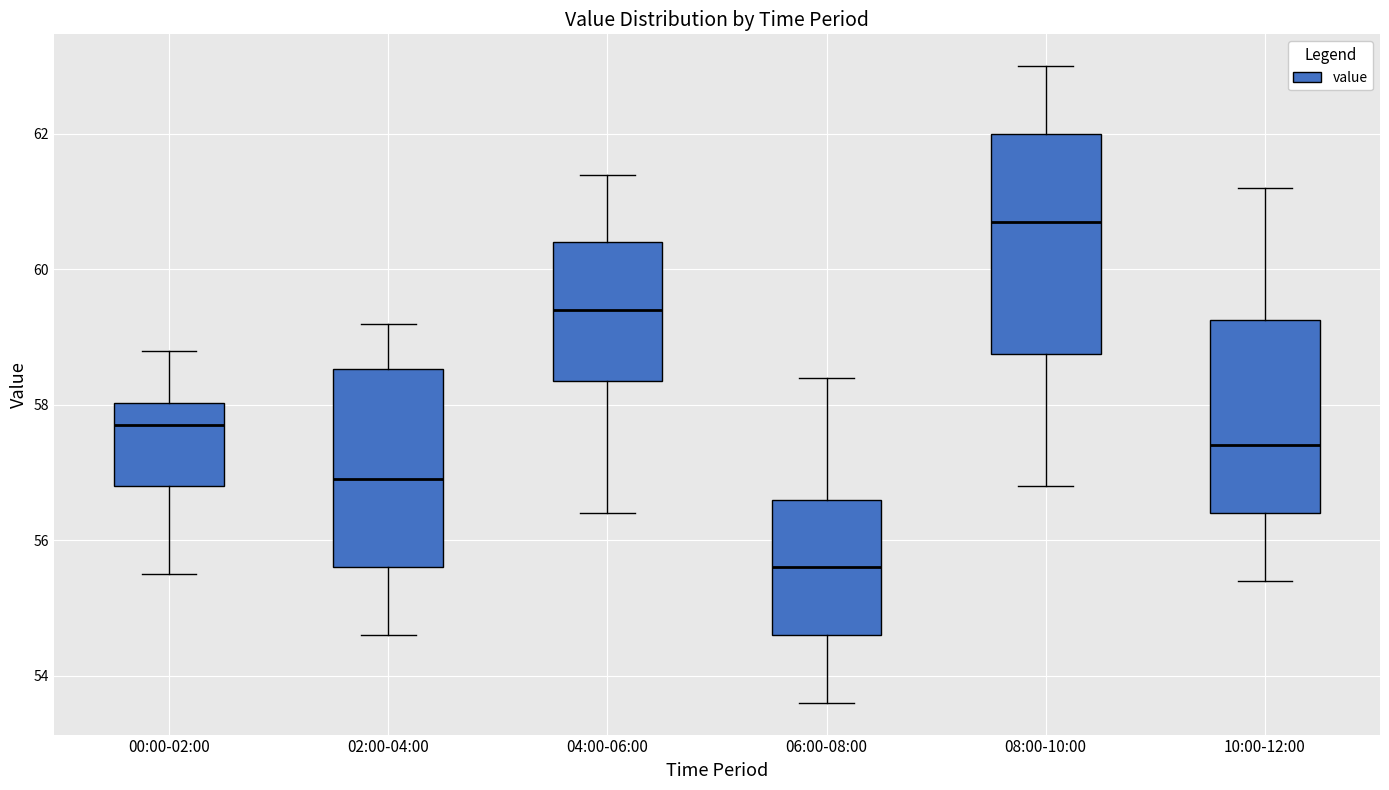

Which box's median line is the highest?

08:00-10:00